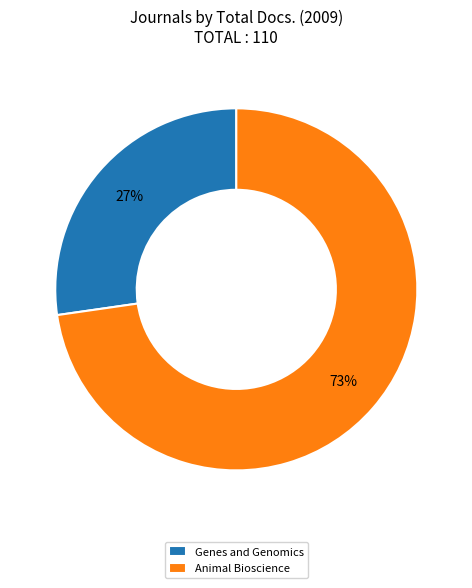

Approximately how many times larger is the value at Genes and Genomics compared to Animal Bioscience?

0.4